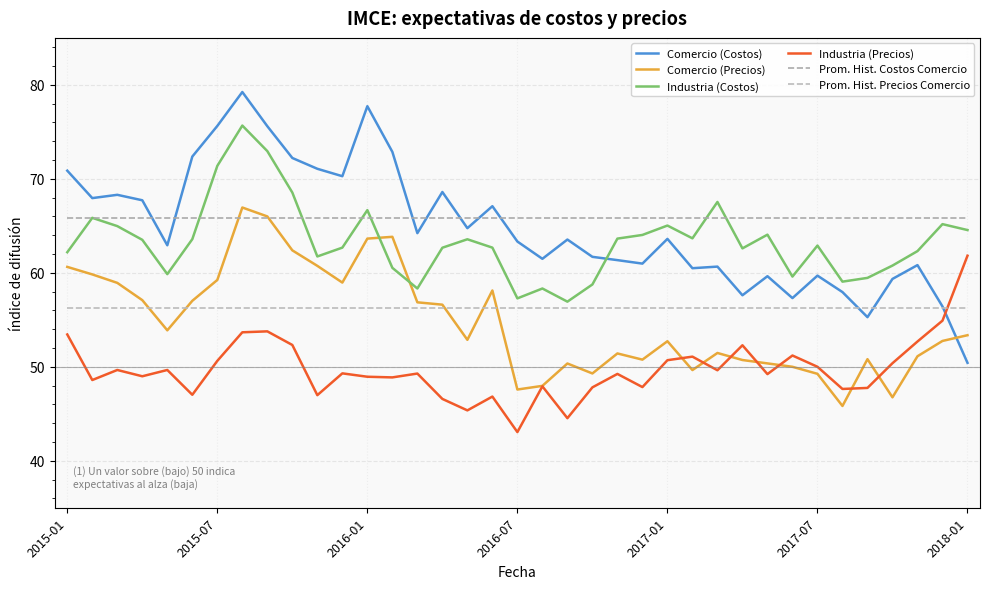

Which series has the largest total across all categories?

Prom. Hist. Costos Comercio